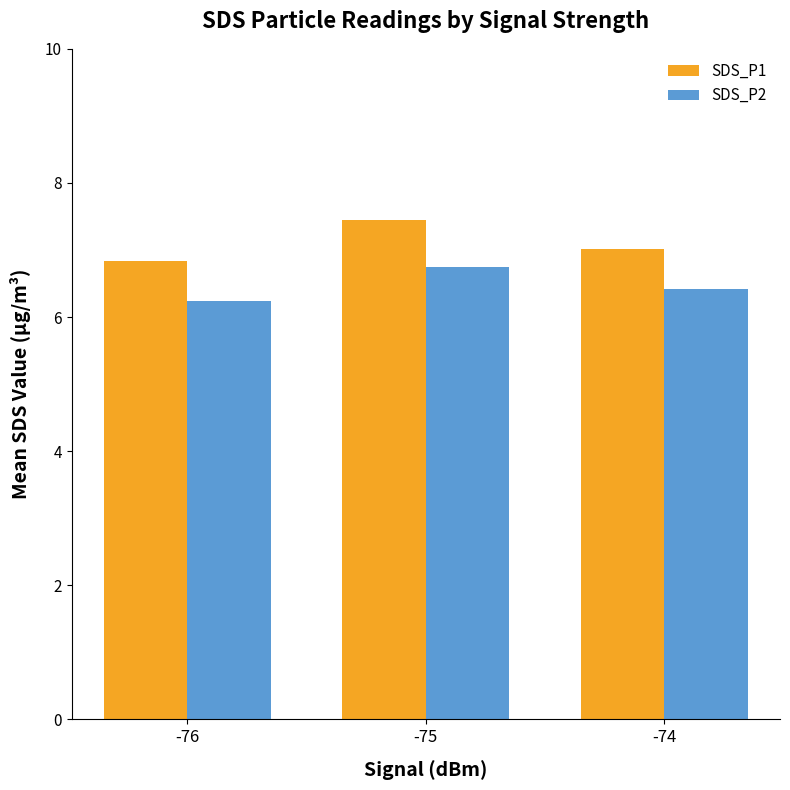

Which series has the largest range (max minus min)?

SDS_P1